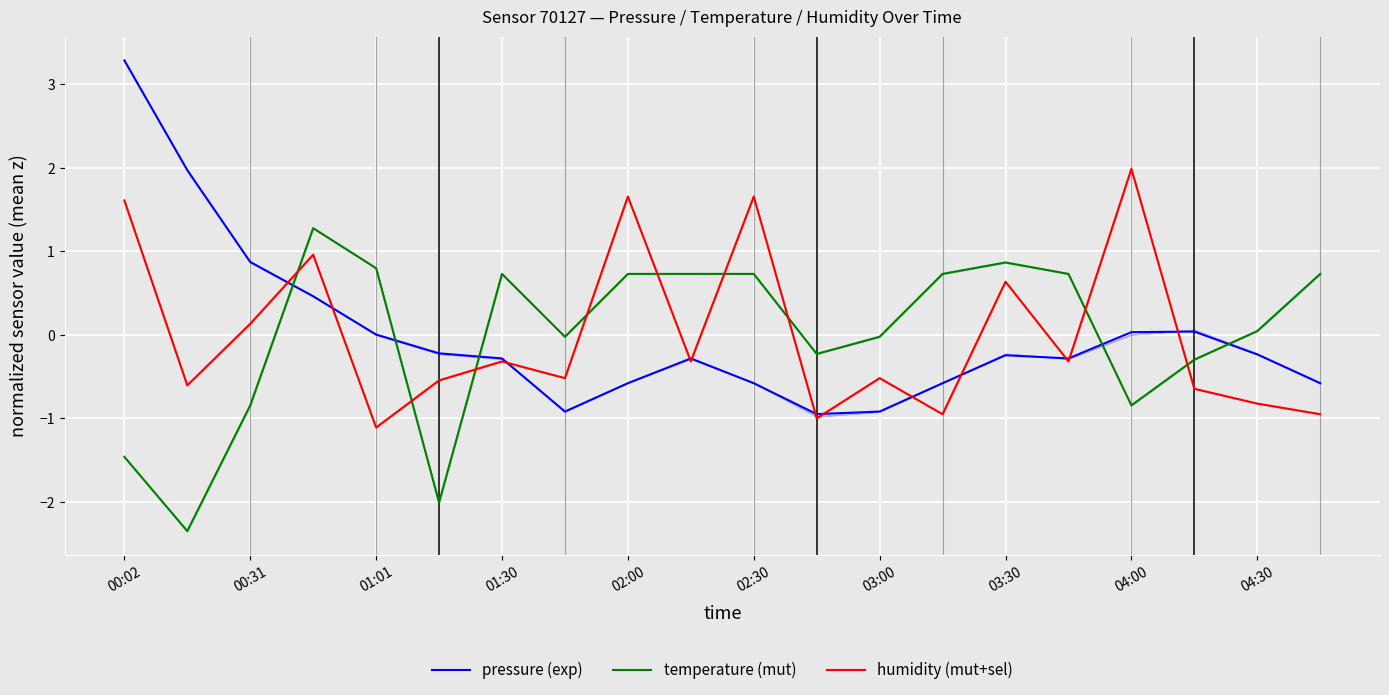

Reading left to right, transcribe all the data shown in this chart.

pressure (exp): 3.3	2.0	0.9	0.5	0.0	-0.2	-0.3	-0.9	-0.6	-0.3	-0.6	-0.9	-0.9	-0.6	-0.2	-0.3	0.0	0.0	-0.2	-0.6
temperature (mut): -1.5	-2.4	-0.8	1.3	0.8	-2.0	0.7	-0.0	0.7	0.7	0.7	-0.2	-0.0	0.7	0.9	0.7	-0.8	-0.3	0.0	0.7
humidity (mut+sel): 1.6	-0.6	0.1	1.0	-1.1	-0.5	-0.3	-0.5	1.7	-0.3	1.7	-1.0	-0.5	-1.0	0.6	-0.3	2.0	-0.6	-0.8	-1.0